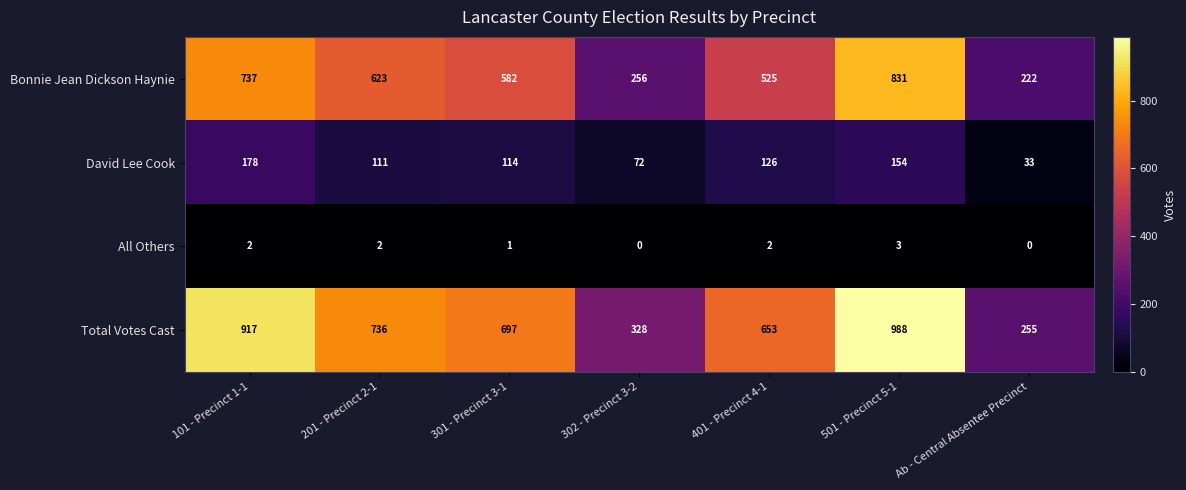

Reading right to left, transcribe all the data shown in this chart.

Bonnie Jean Dickson Haynie: Ab - Central Absentee Precinct=222	501 - Precinct 5-1=831	401 - Precinct 4-1=525	302 - Precinct 3-2=256	301 - Precinct 3-1=582	201 - Precinct 2-1=623	101 - Precinct 1-1=737
David Lee Cook: Ab - Central Absentee Precinct=33	501 - Precinct 5-1=154	401 - Precinct 4-1=126	302 - Precinct 3-2=72	301 - Precinct 3-1=114	201 - Precinct 2-1=111	101 - Precinct 1-1=178
All Others: Ab - Central Absentee Precinct=0	501 - Precinct 5-1=3	401 - Precinct 4-1=2	302 - Precinct 3-2=0	301 - Precinct 3-1=1	201 - Precinct 2-1=2	101 - Precinct 1-1=2
Total Votes Cast: Ab - Central Absentee Precinct=255	501 - Precinct 5-1=988	401 - Precinct 4-1=653	302 - Precinct 3-2=328	301 - Precinct 3-1=697	201 - Precinct 2-1=736	101 - Precinct 1-1=917